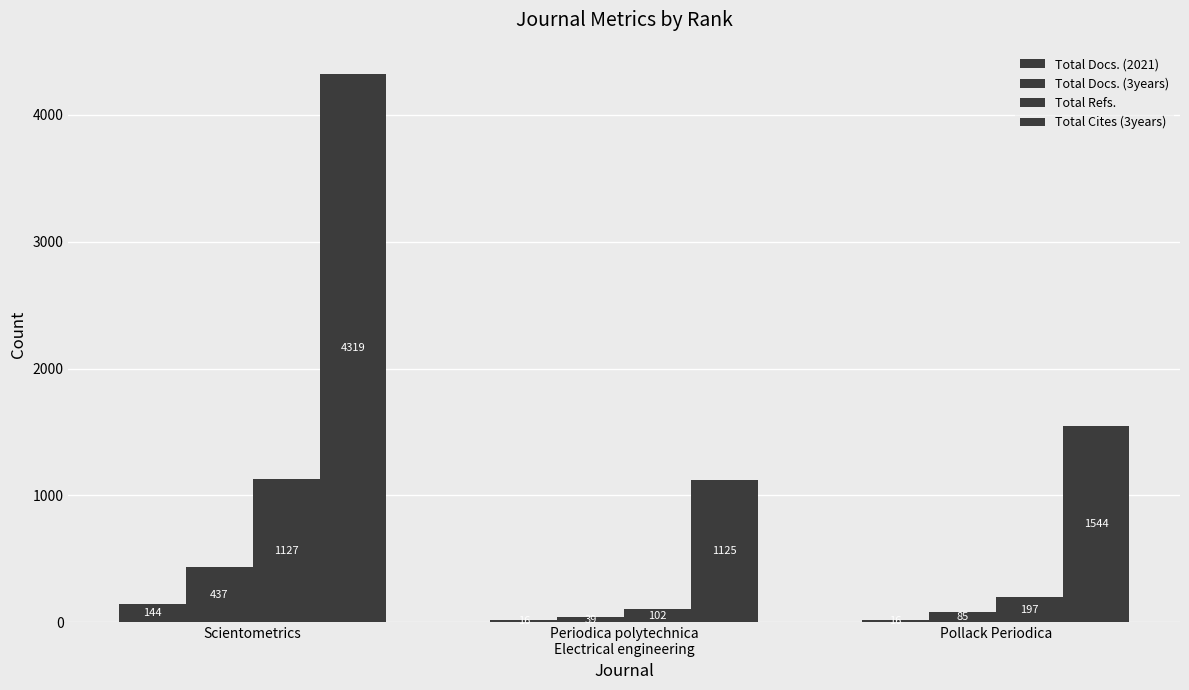

How many series are shown in this chart?

4